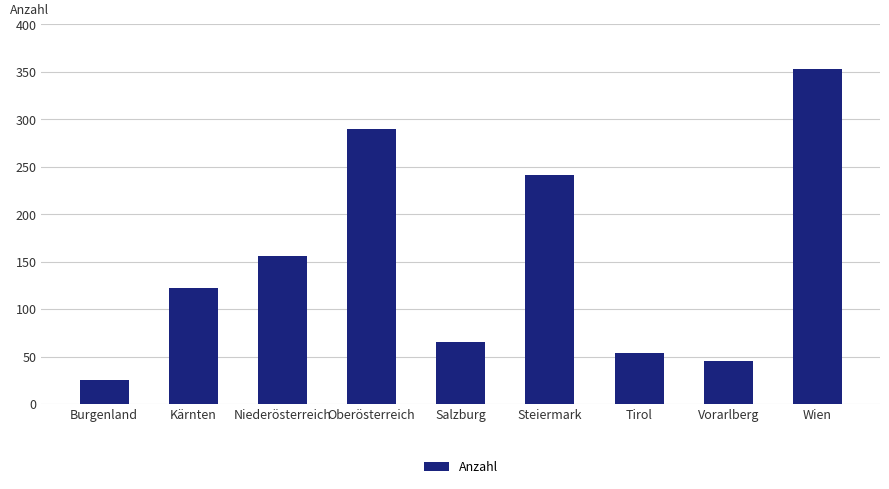

What is the sum of all values?

1351